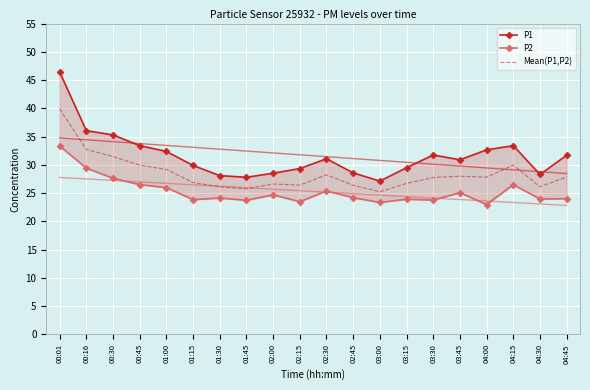

The Mean(P1,P2) series shows 18.5 at 02:00. True or false?

False